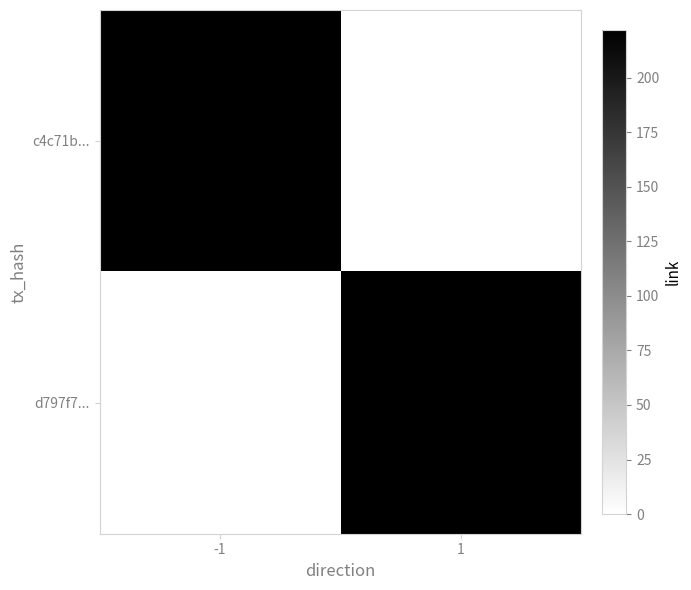

Count the number of data series in this chart.

2